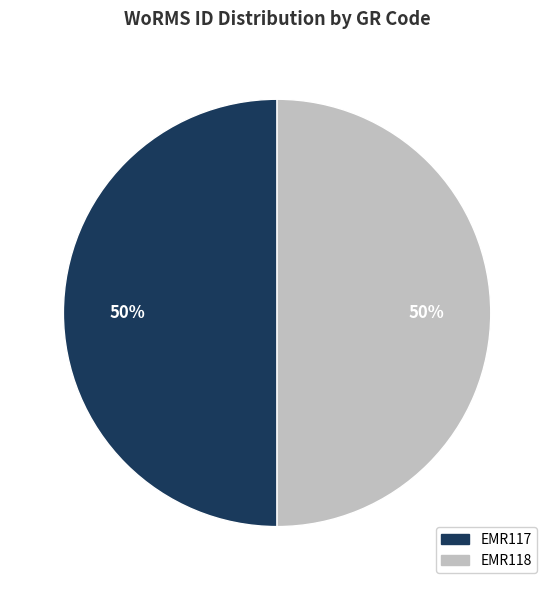

Do EMR117 and EMR118 together represent more than half of the pie?

Yes